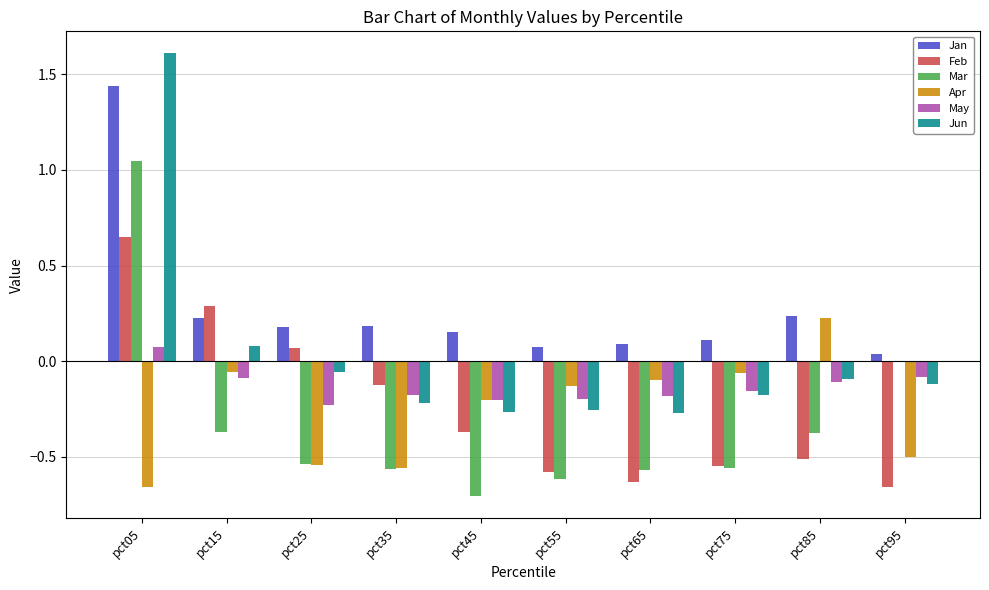

Is the value of Jan at pct35 greater than the value of Mar at pct25?

Yes